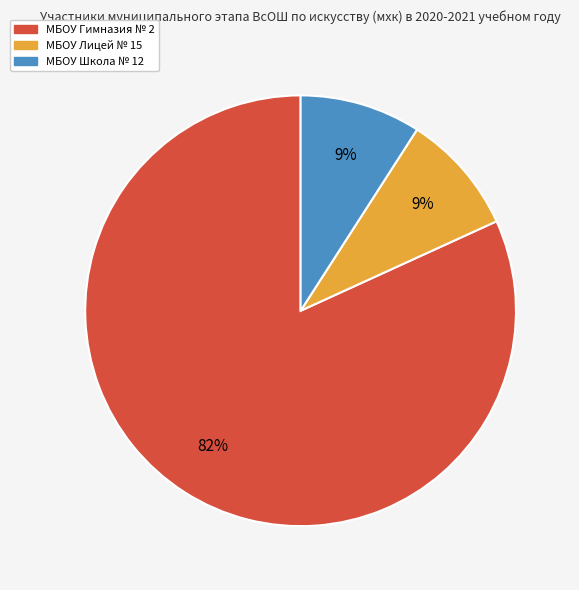

Is it true that МБОУ Школа № 12 is 9% of the pie?

True